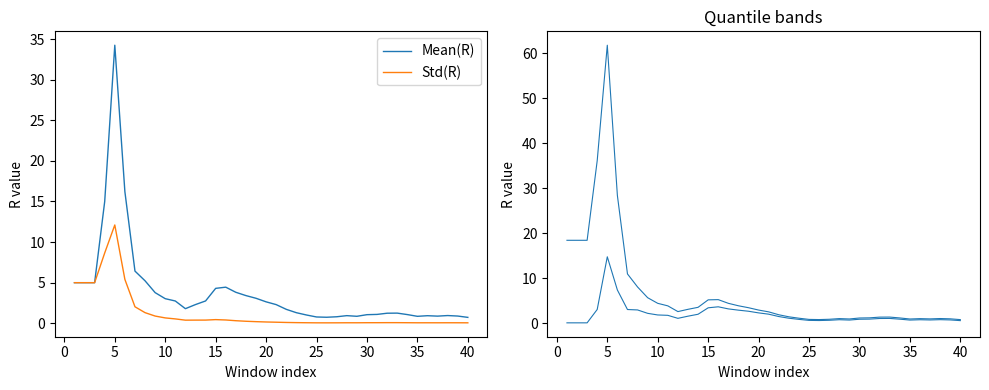

Reading right to left, extract all data points from this chart.

Mean(R): 0.7	0.9	1.0	0.9	0.9	0.9	1.1	1.3	1.2	1.1	1.1	0.9	0.9	0.8	0.7	0.8	1.0	1.3	1.7	2.3	2.6	3.1	3.4	3.8	4.4	4.3	2.7	2.3	1.8	2.7	3.0	3.8	5.2	6.4	16.2	34.2	15.0	5.0	5.0	5.0
Std(R): 0.1	0.1	0.1	0.1	0.1	0.1	0.1	0.1	0.1	0.1	0.1	0.1	0.1	0.1	0.1	0.1	0.1	0.1	0.1	0.1	0.2	0.2	0.2	0.3	0.4	0.5	0.4	0.4	0.4	0.5	0.7	0.9	1.3	2.0	5.4	12.1	8.7	5.0	5.0	5.0
Quantile.0.025(R): 0.6	0.8	0.8	0.8	0.8	0.7	0.9	1.1	1.1	1.0	0.9	0.7	0.8	0.7	0.6	0.7	0.9	1.2	1.5	2.0	2.3	2.7	2.9	3.2	3.7	3.5	2.0	1.6	1.1	1.8	1.9	2.2	3.0	3.1	7.4	14.8	3.1	0.1	0.1	0.1
Quantile.0.975(R): 0.8	1.0	1.1	1.0	1.1	1.0	1.2	1.4	1.4	1.2	1.2	1.0	1.1	0.9	0.9	0.9	1.2	1.5	1.9	2.6	3.0	3.5	3.9	4.5	5.3	5.2	3.6	3.1	2.6	3.9	4.5	5.7	8.1	11.0	28.4	61.7	36.1	18.4	18.4	18.4